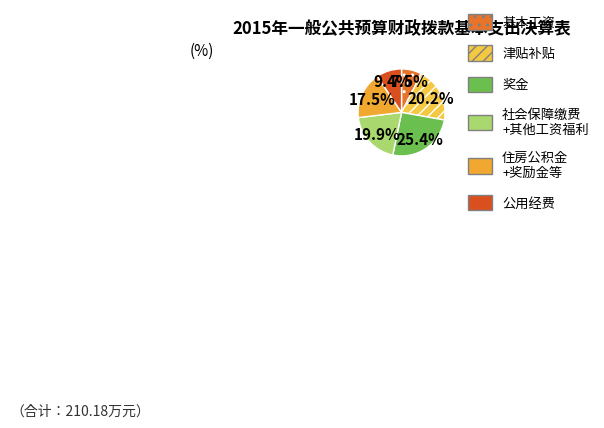

To the nearest percent, what is the average slice percentage?

17%